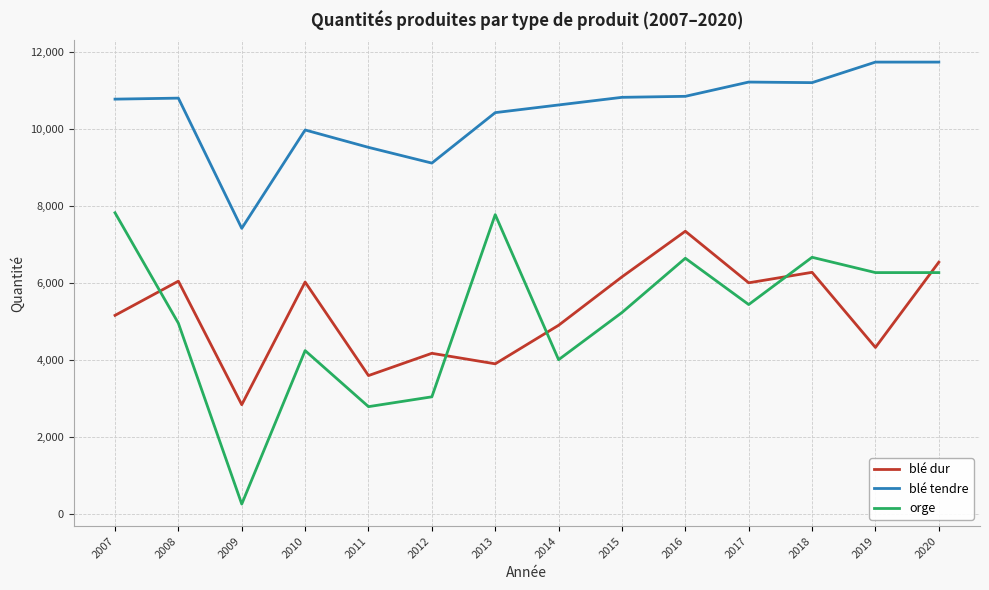

What is the minimum value shown in the chart?

262